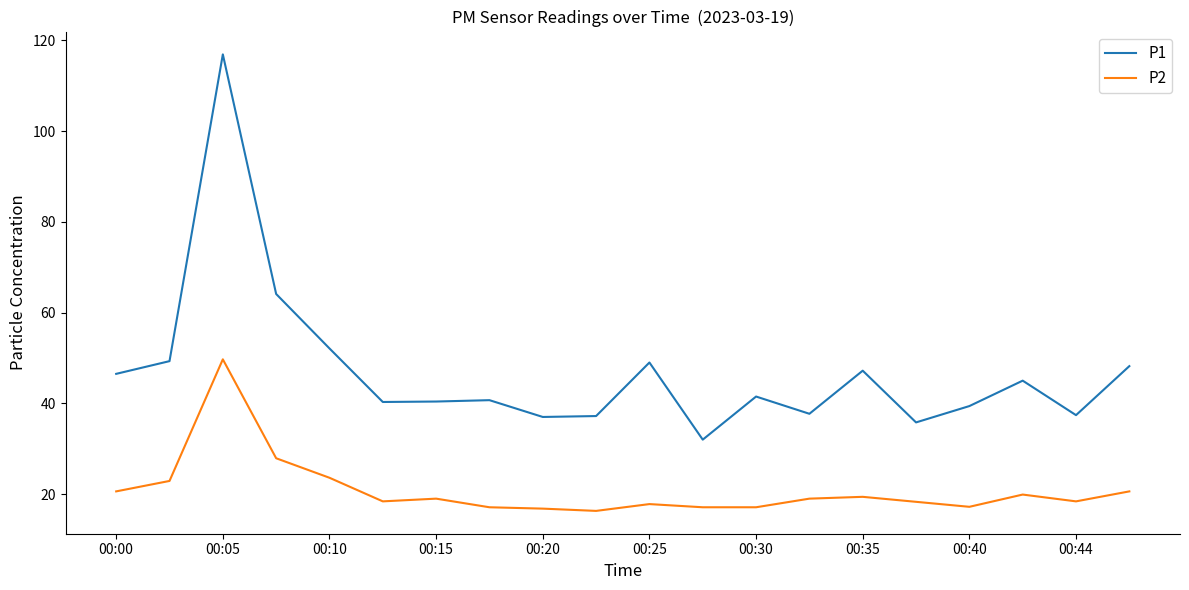

List the series in order of their peak value, highest first.

P1, P2